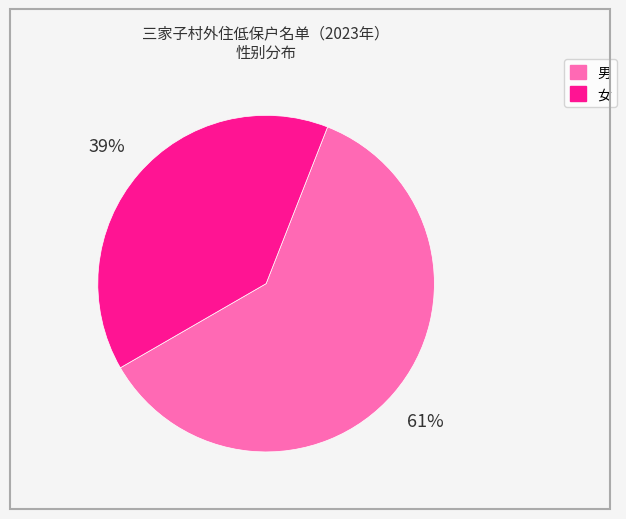

Does any single category account for the majority?

Yes